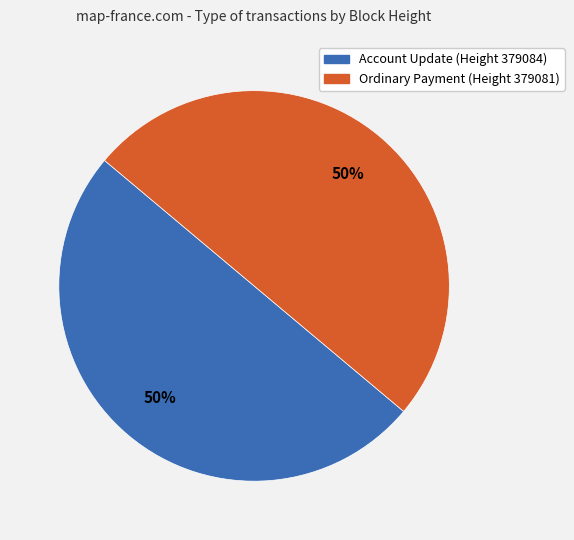

Count the number of slices in the pie.

2